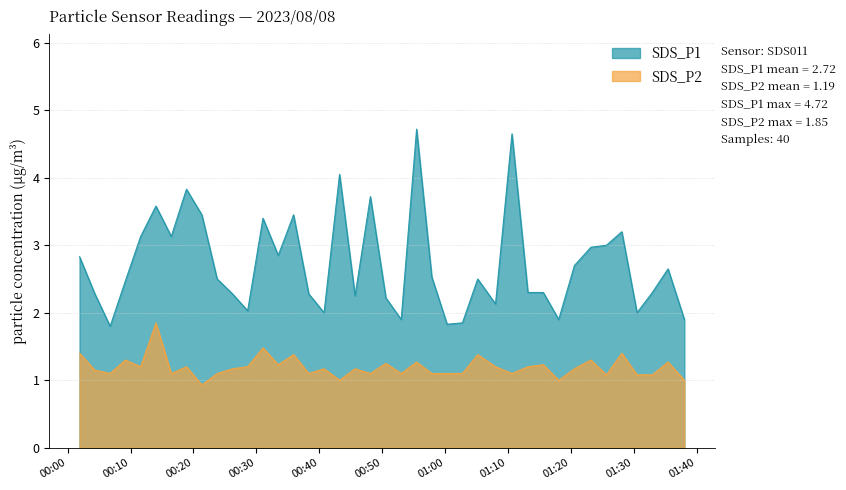

What is the difference between the maximum and minimum values in the SDS_P1 series?

2.9